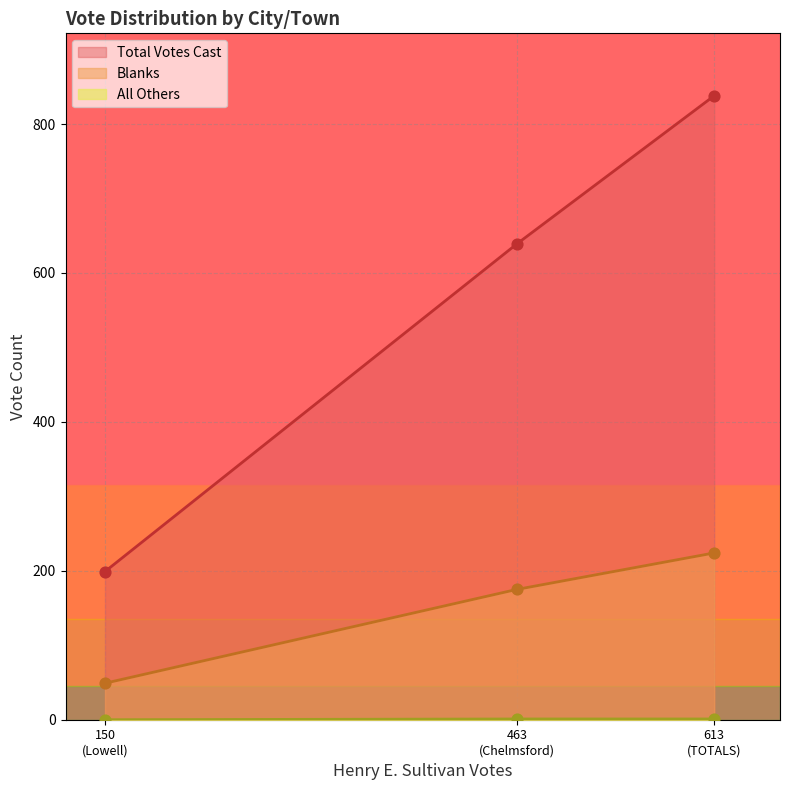

Is the value of Total Votes Cast at TOTALS greater than the value of All Others at TOTALS?

Yes